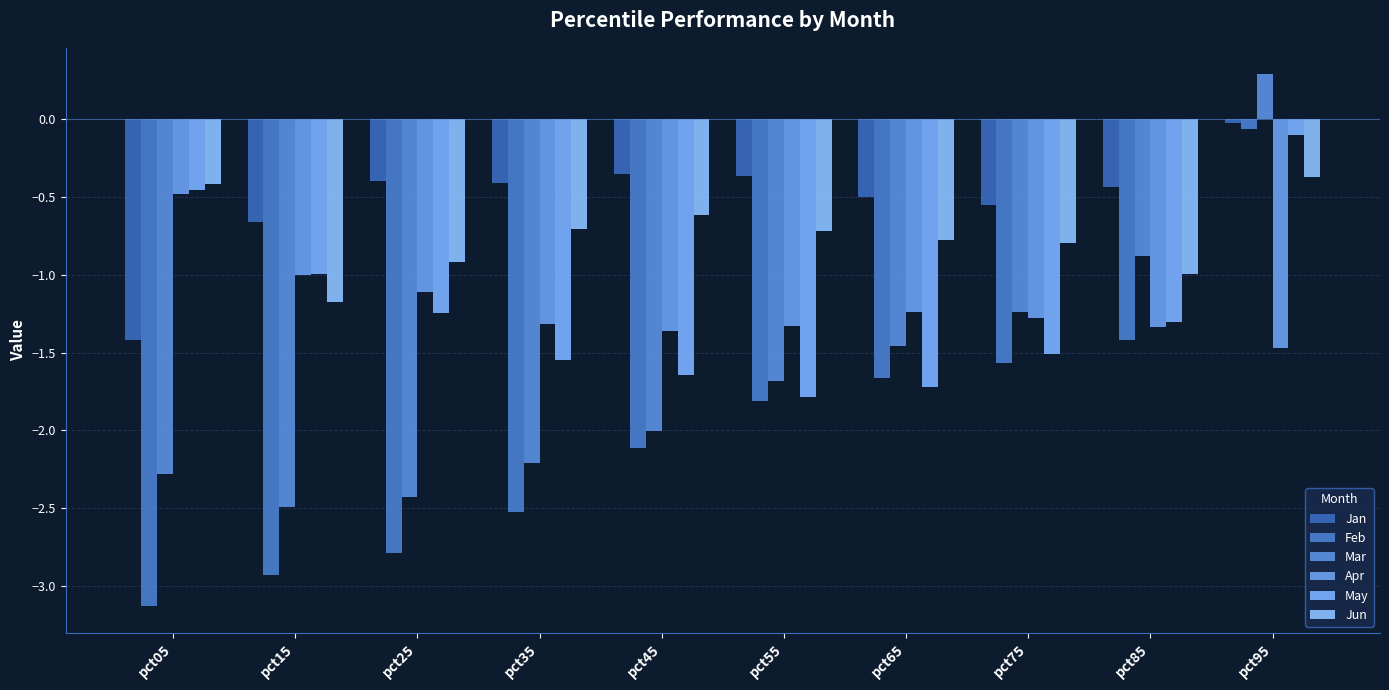

Reading left to right, transcribe all the data shown in this chart.

Jan: -1.4	-0.7	-0.4	-0.4	-0.4	-0.4	-0.5	-0.5	-0.4	-0.0
Feb: -3.1	-2.9	-2.8	-2.5	-2.1	-1.8	-1.7	-1.6	-1.4	-0.1
Mar: -2.3	-2.5	-2.4	-2.2	-2.0	-1.7	-1.5	-1.2	-0.9	0.3
Apr: -0.5	-1.0	-1.1	-1.3	-1.4	-1.3	-1.2	-1.3	-1.3	-1.5
May: -0.5	-1.0	-1.2	-1.5	-1.6	-1.8	-1.7	-1.5	-1.3	-0.1
Jun: -0.4	-1.2	-0.9	-0.7	-0.6	-0.7	-0.8	-0.8	-1.0	-0.4